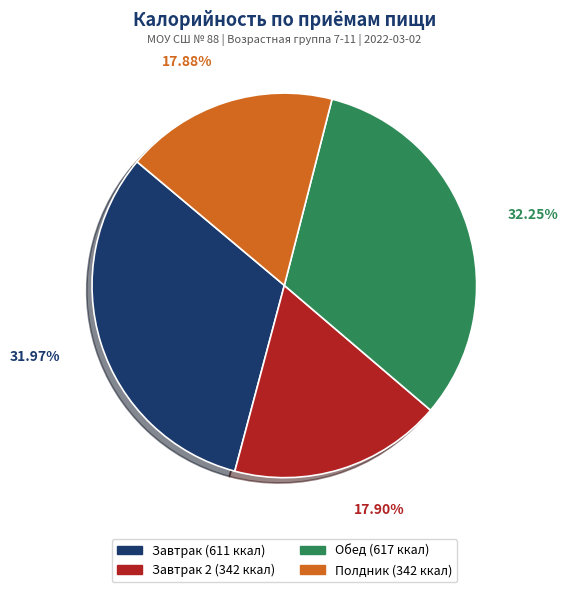

Is there a majority slice in this chart?

No